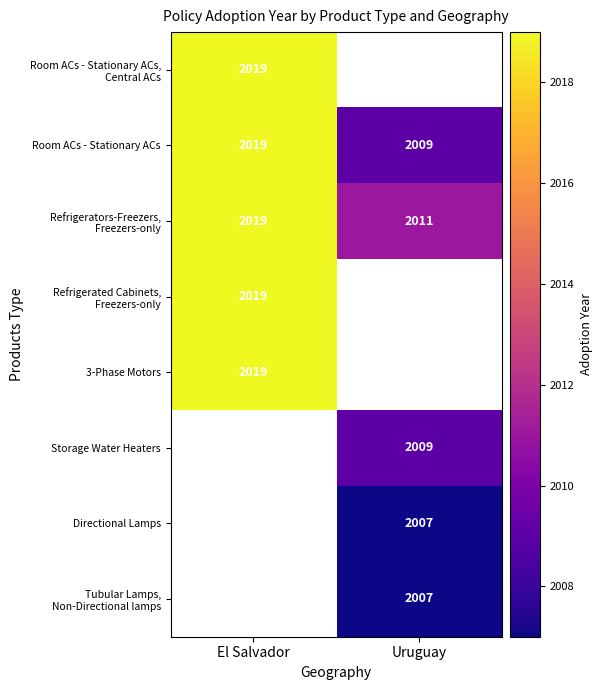

What is the difference between the Room ACs - Stationary ACs values at Uruguay and El Salvador?

10